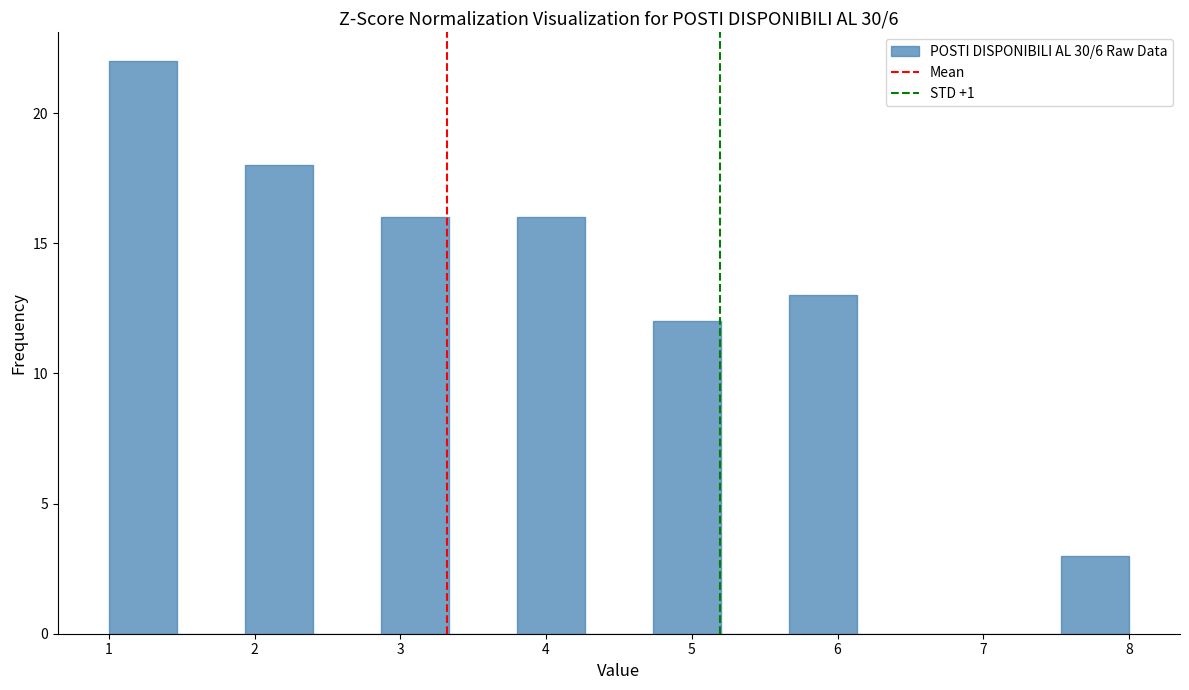

Reading left to right, transcribe this chart: for each bar, give the range it covers on the x-axis and its height. Neither the bar edges nor the heights are printed on the chart, so give them approximately, as read against the axes.

1.0 to 1.5: 22
1.5 to 1.9: 0
1.9 to 2.4: 18
2.4 to 2.9: 0
2.9 to 3.3: 16
3.3 to 3.8: 0
3.8 to 4.3: 16
4.3 to 4.7: 0
4.7 to 5.2: 12
5.2 to 5.7: 0
5.7 to 6.1: 13
6.1 to 6.6: 0
6.6 to 7.1: 0
7.1 to 7.5: 0
7.5 to 8.0: 3